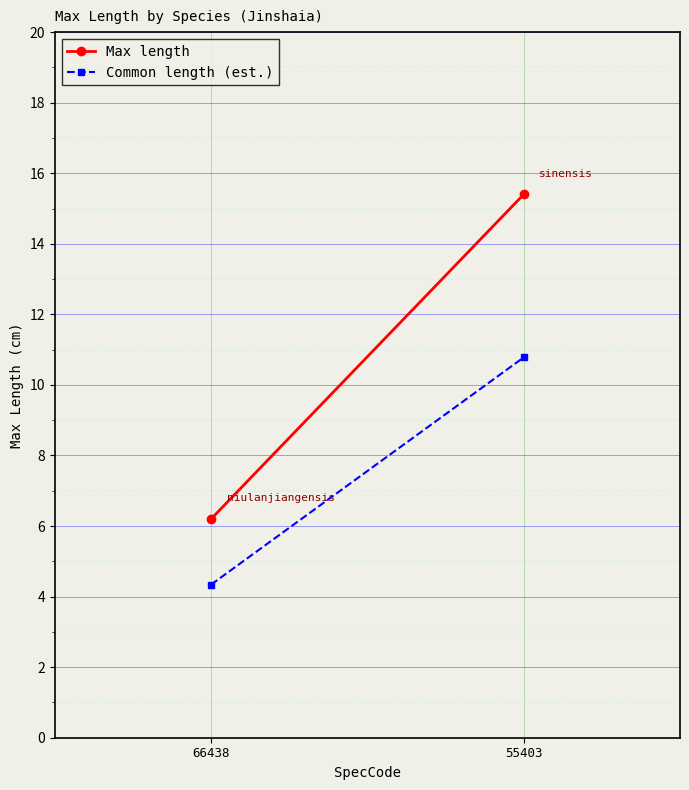

How many lines are shown in the chart?

2